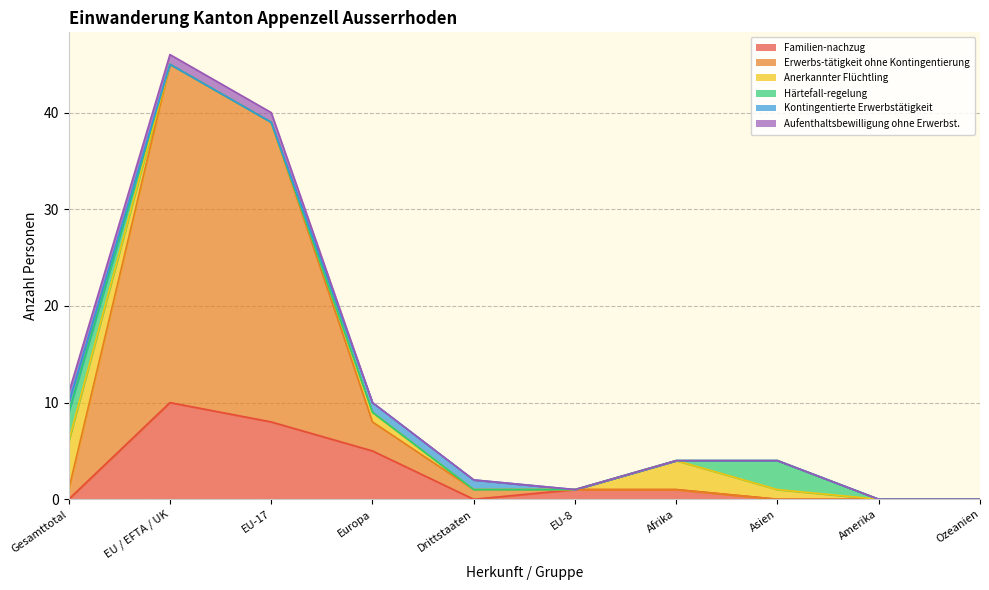

What is the difference between the maximum and minimum values in the Anerkannter Flüchtling series?

5